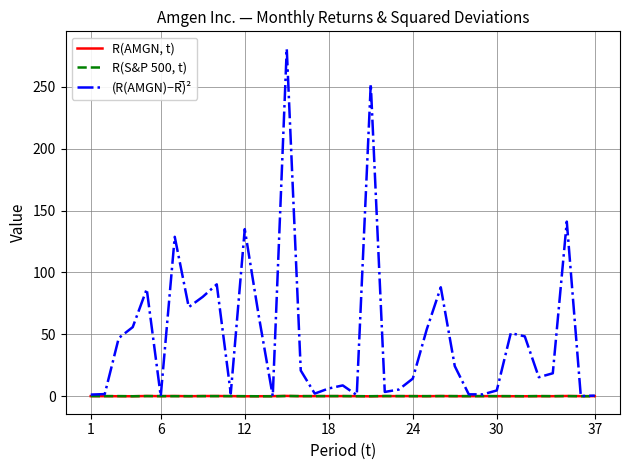

What is the maximum value shown in the chart?

280.8